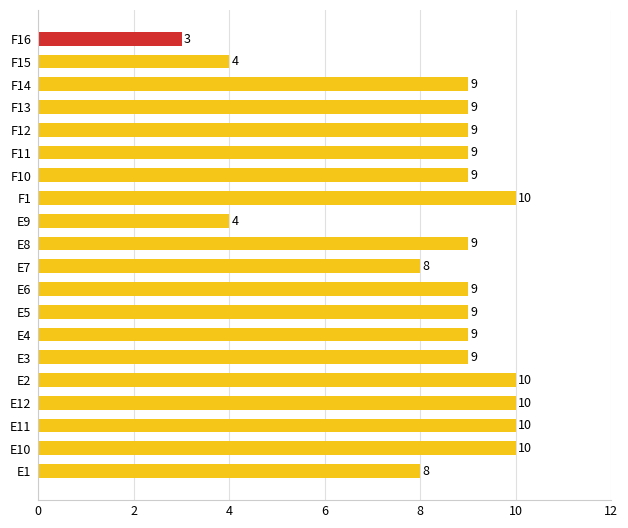

Reading top to bottom, list all the values displayed in this chart.

F16=3	F15=4	F14=9	F13=9	F12=9	F11=9	F10=9	F1=10	E9=4	E8=9	E7=8	E6=9	E5=9	E4=9	E3=9	E2=10	E12=10	E11=10	E10=10	E1=8